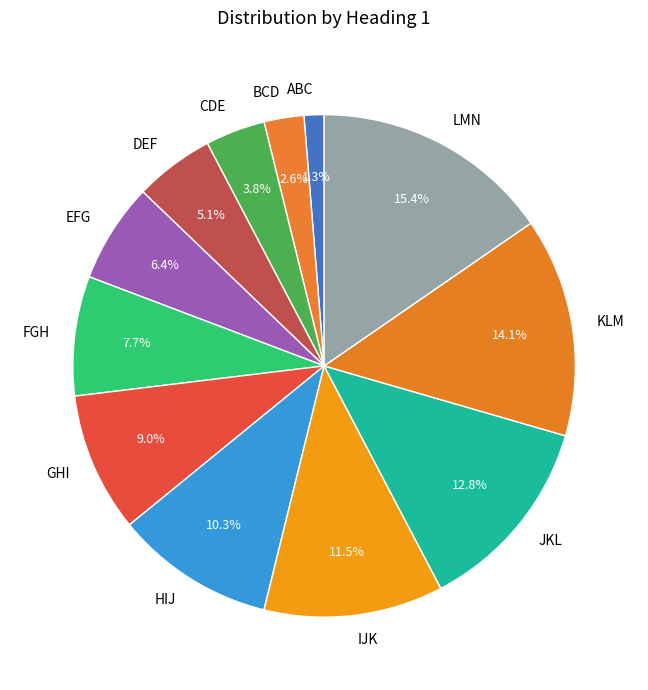

To the nearest percent, what portion does CDE represent?

4%